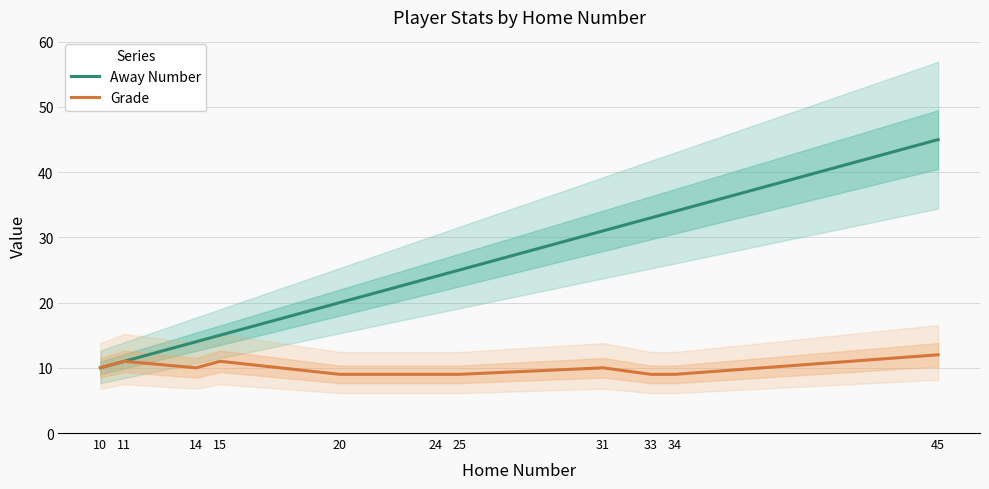

Reading left to right, transcribe all the data shown in this chart.

Away Number: 10=10	11=11	14=14	15=15	20=20	24=24	25=25	31=31	33=33	34=34	45=45
Grade: 10=10	11=11	14=10	15=11	20=9	24=9	25=9	31=10	33=9	34=9	45=12